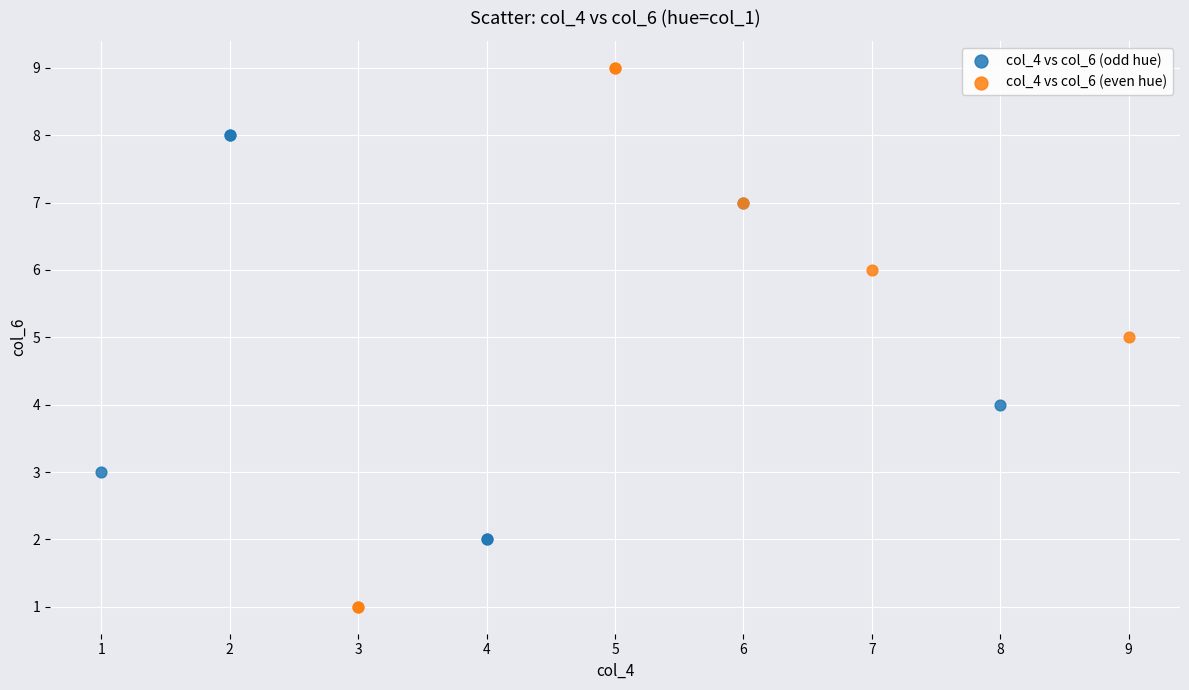

What are all the series names shown in the legend?

col_4 vs col_6 (odd hue), col_4 vs col_6 (even hue)